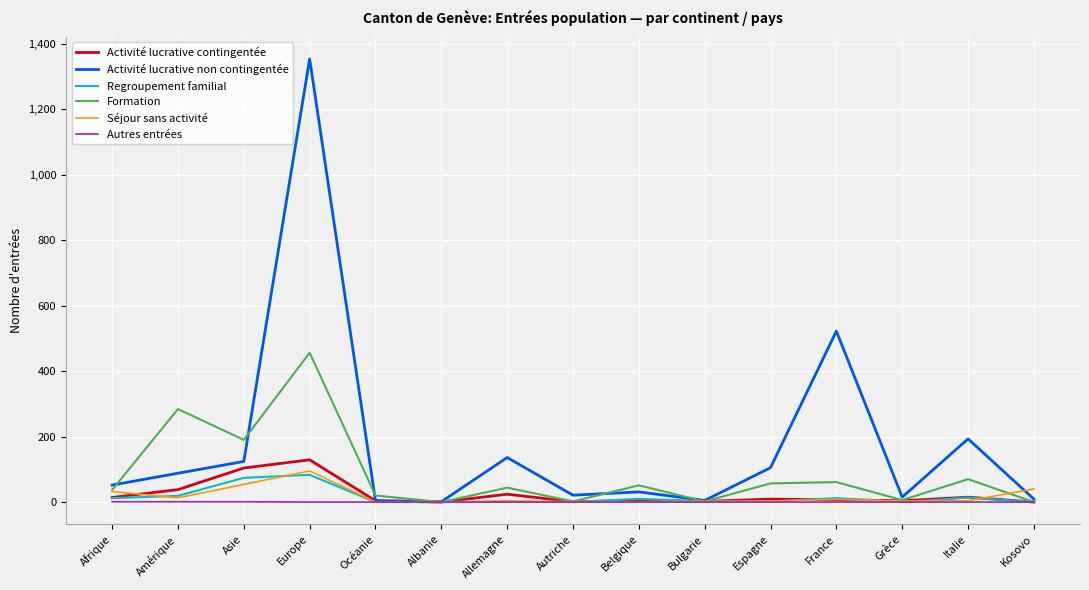

Which category has the highest value across all series?

Europe